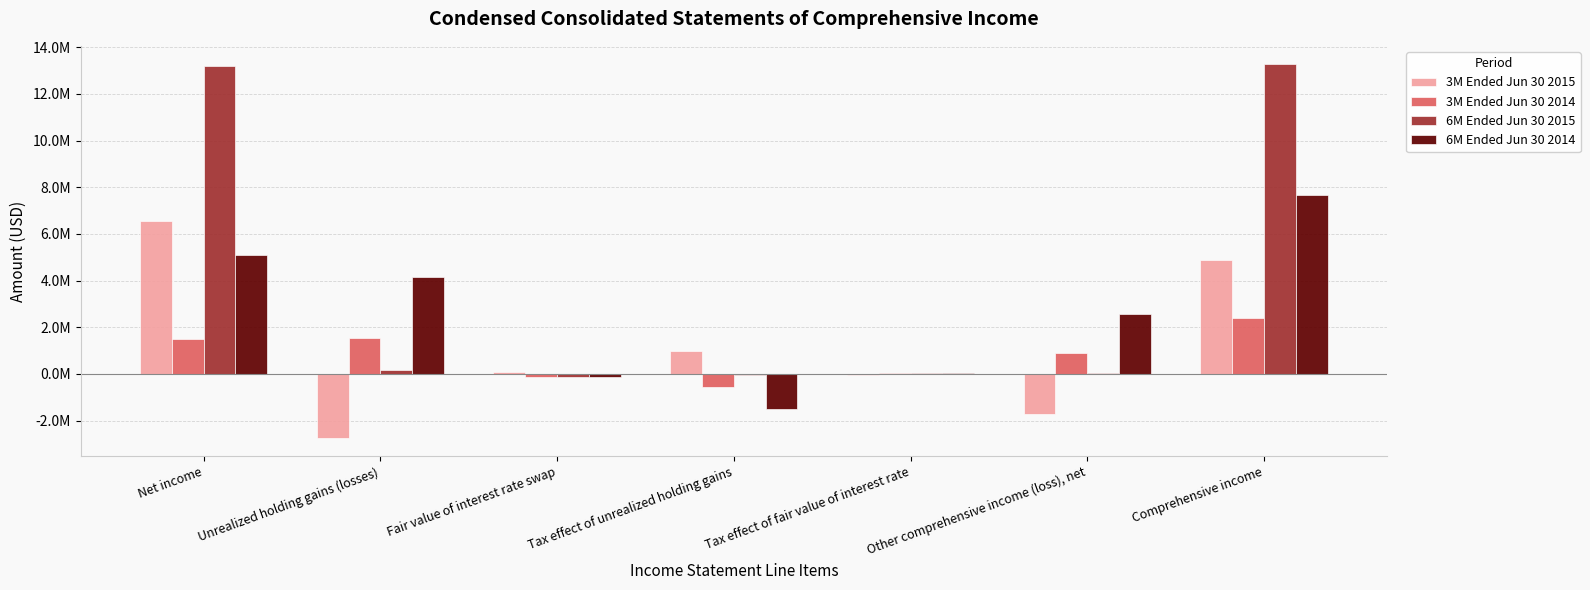

What are all the series names shown in the legend?

3M Ended Jun 30 2015, 3M Ended Jun 30 2014, 6M Ended Jun 30 2015, 6M Ended Jun 30 2014